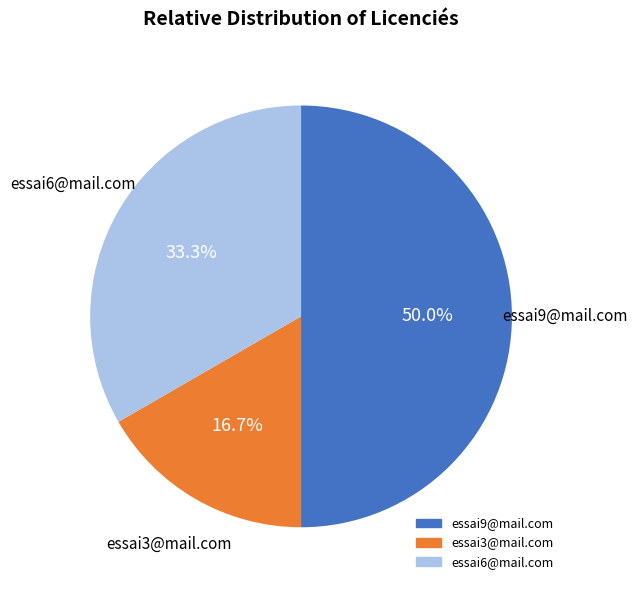

Which has a higher value, essai9@mail.com or essai3@mail.com?

essai9@mail.com